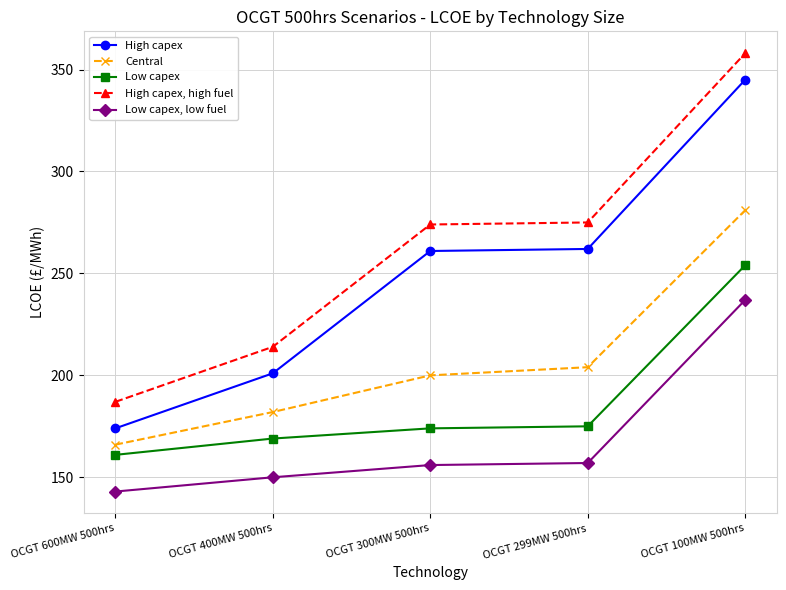

Rank the series at OCGT 400MW 500hrs from highest to lowest value.

High capex, high fuel, High capex, Central, Low capex, Low capex, low fuel